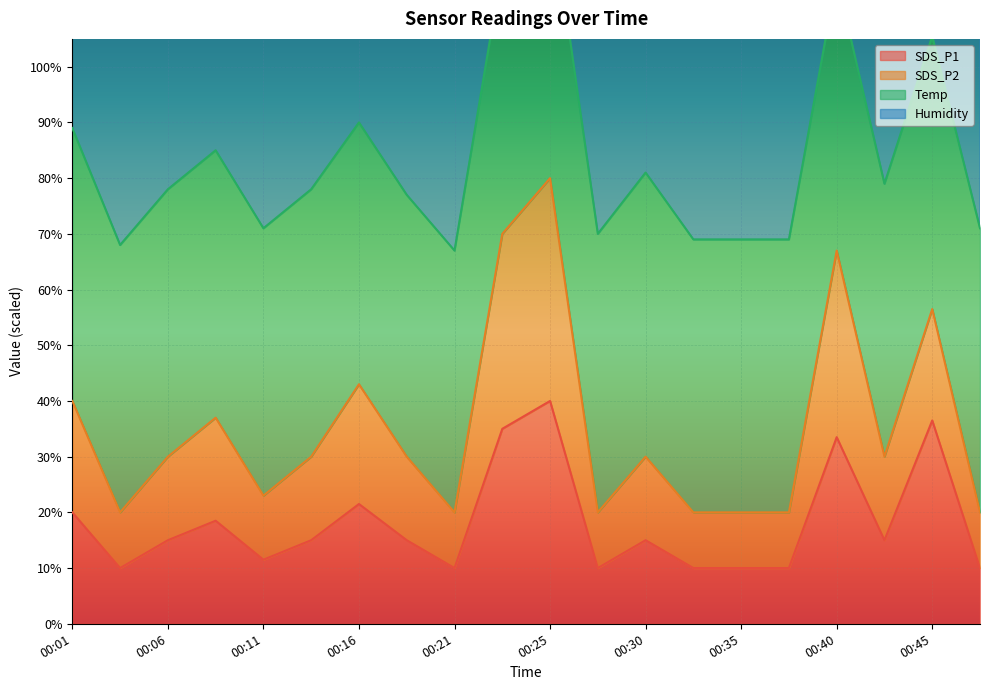

Which series changed the most between 00:06 and 00:13?

SDS_P1